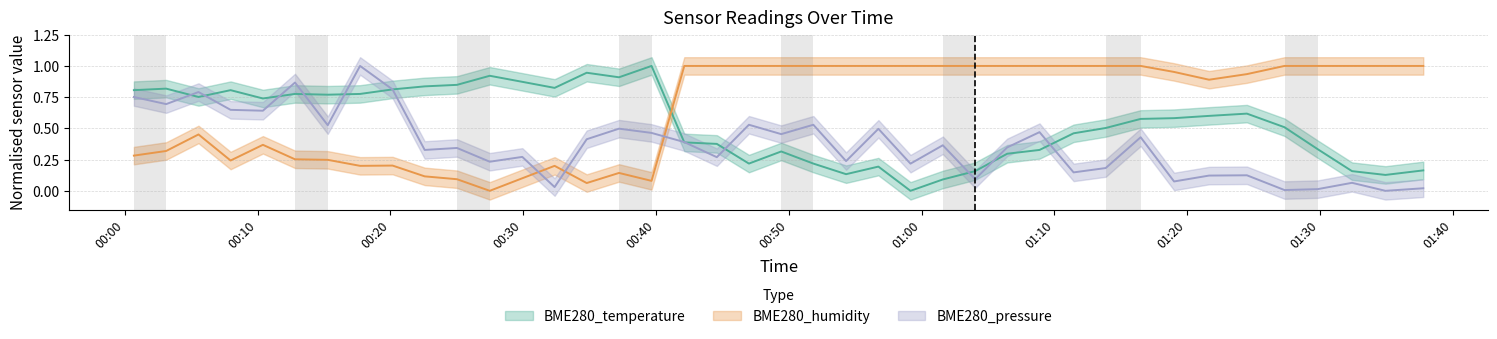

At which category is the sum across all series the highest?

2022/08/06 01:16:30